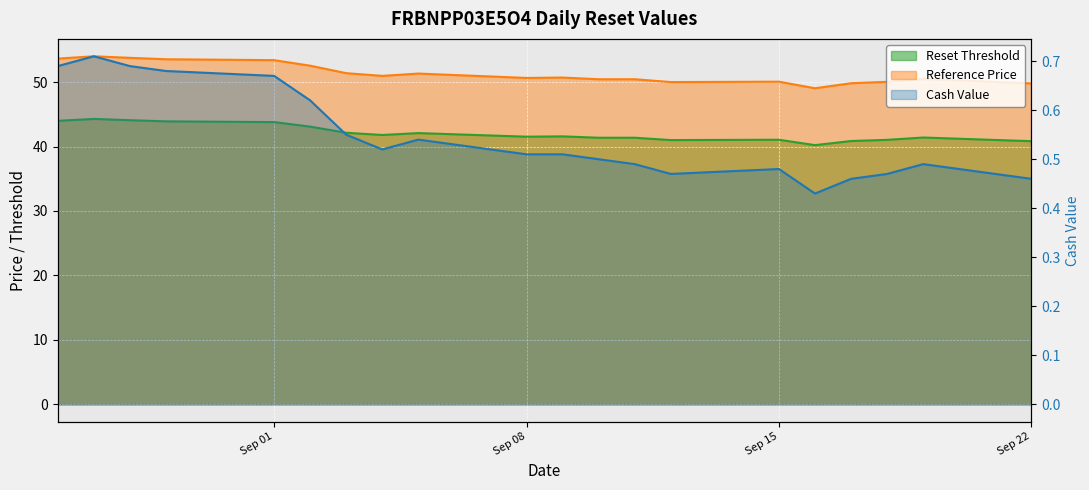

At which category does Reset Threshold reach its first local peak?

2025-08-27